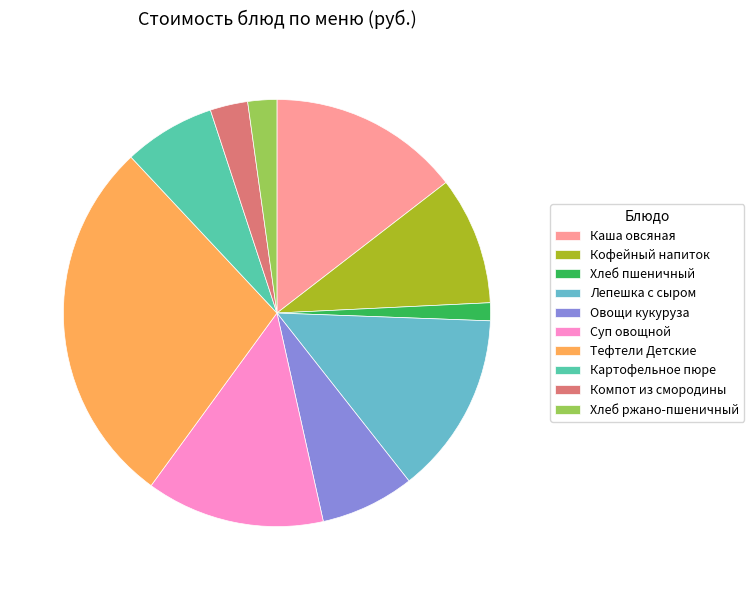

Do Хлеб ржано-пшеничный and Овощи кукуруза together represent more than half of the pie?

No